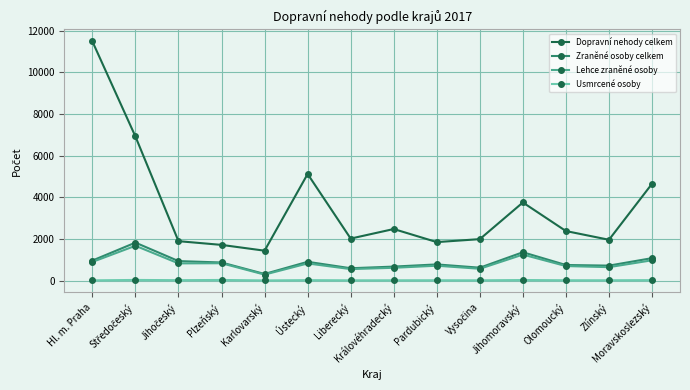

Which series has the widest spread of values?

Dopravní nehody celkem